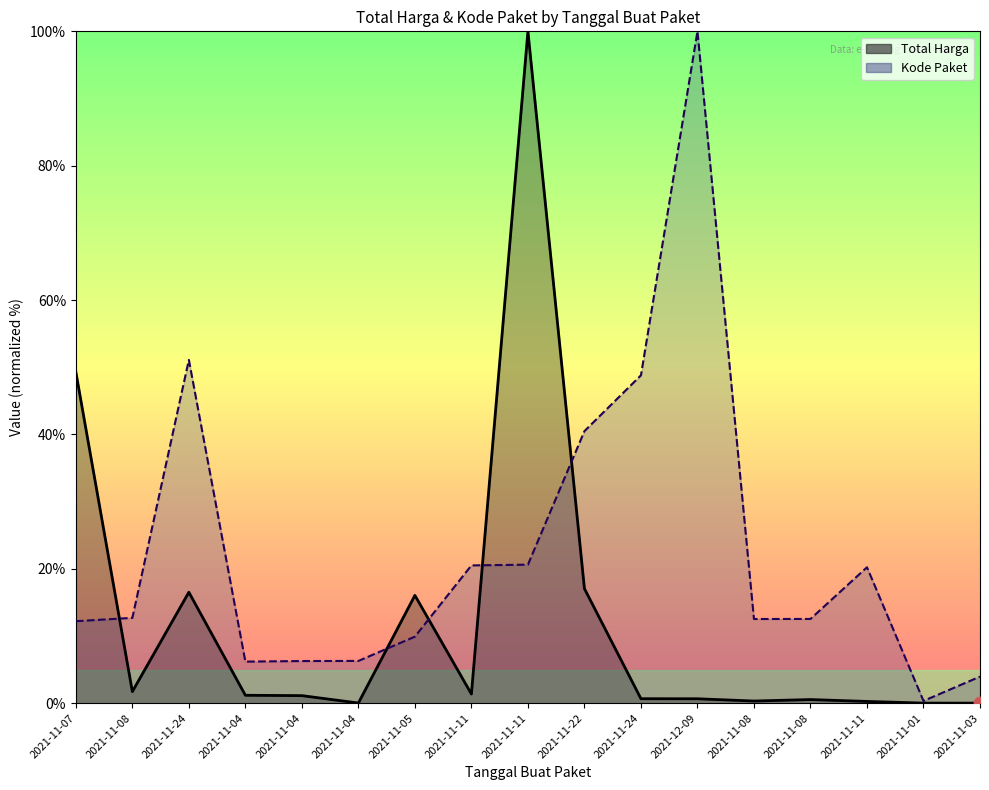

Which series contains the lowest Y value?

Total Harga